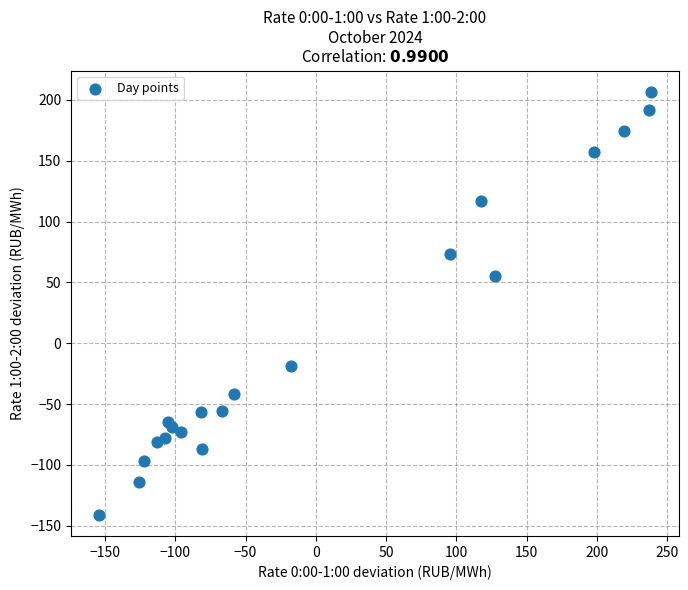

What is the range of X values (max minus min)?

393.3